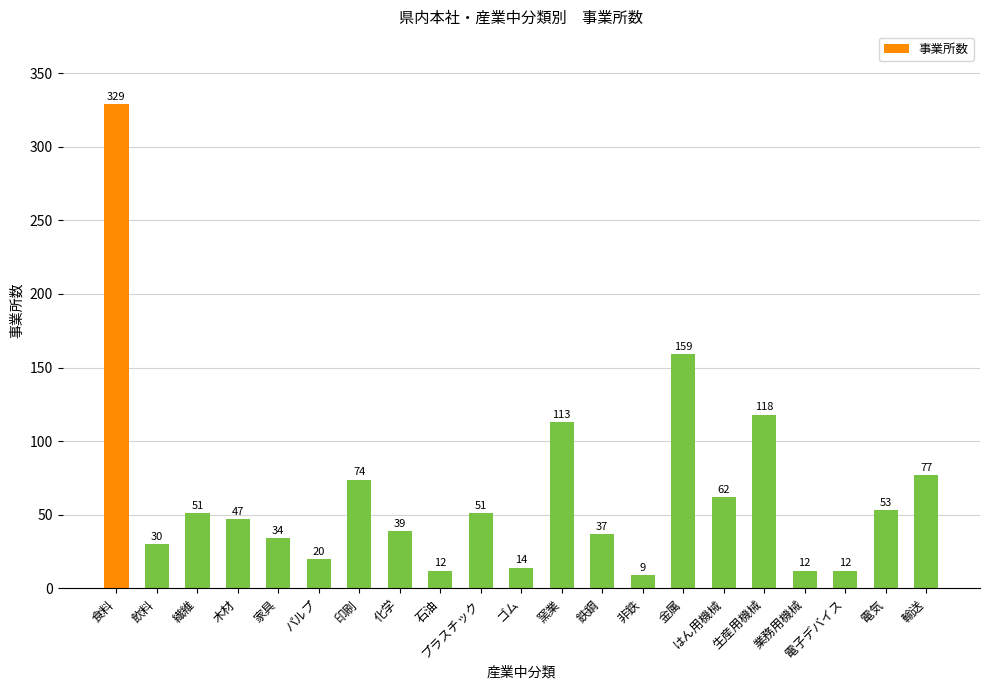

Where is the data nearest to the value 169?

金属